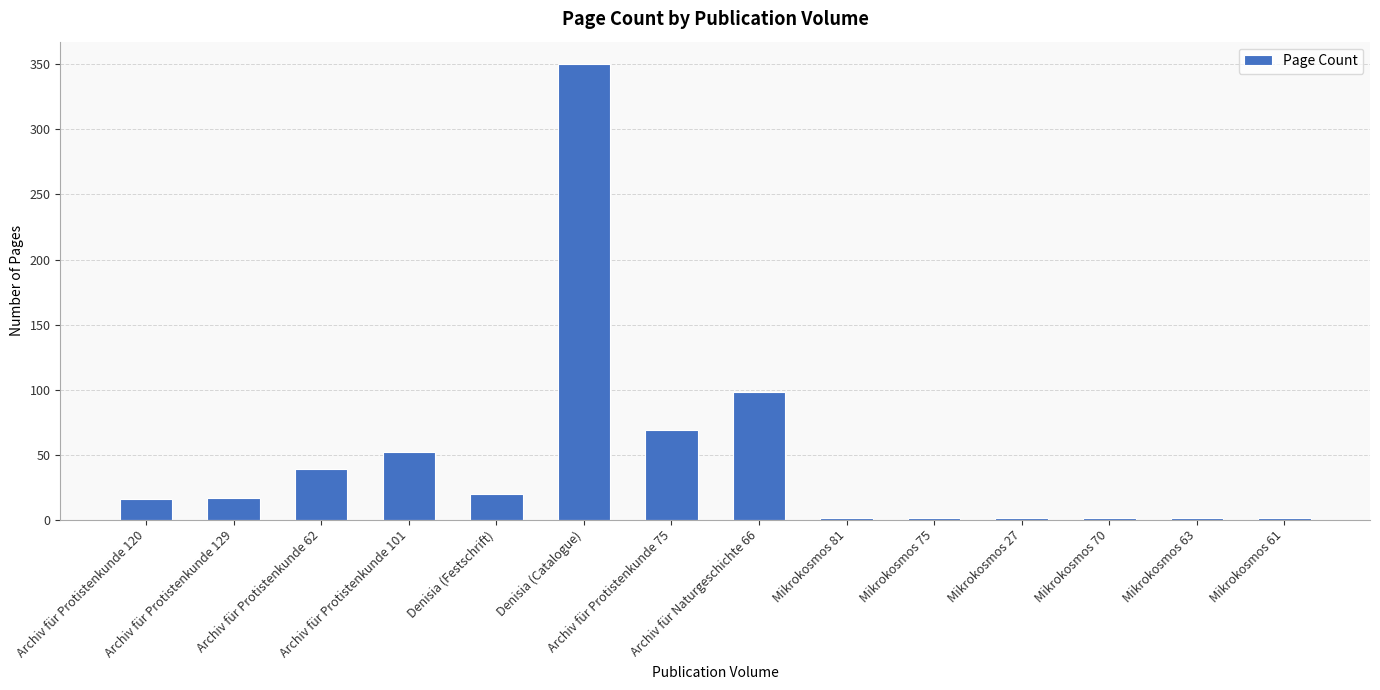

Which has a higher value, Archiv für Protistenkunde 62 or Mikrokosmos 81?

Archiv für Protistenkunde 62